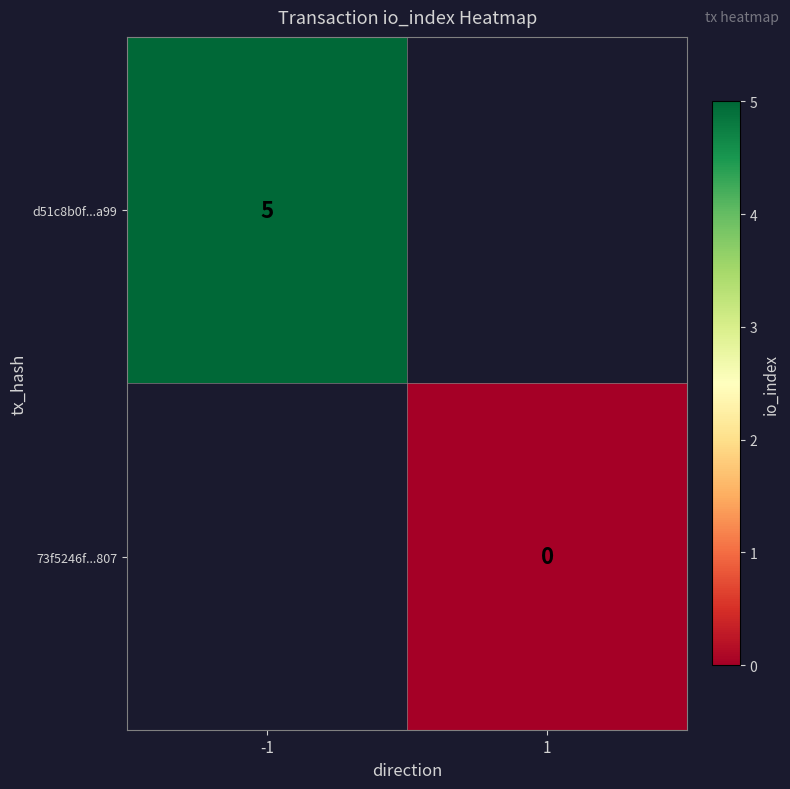

Is it true that d51c8b0f...a99 equals 5 at -1?

True